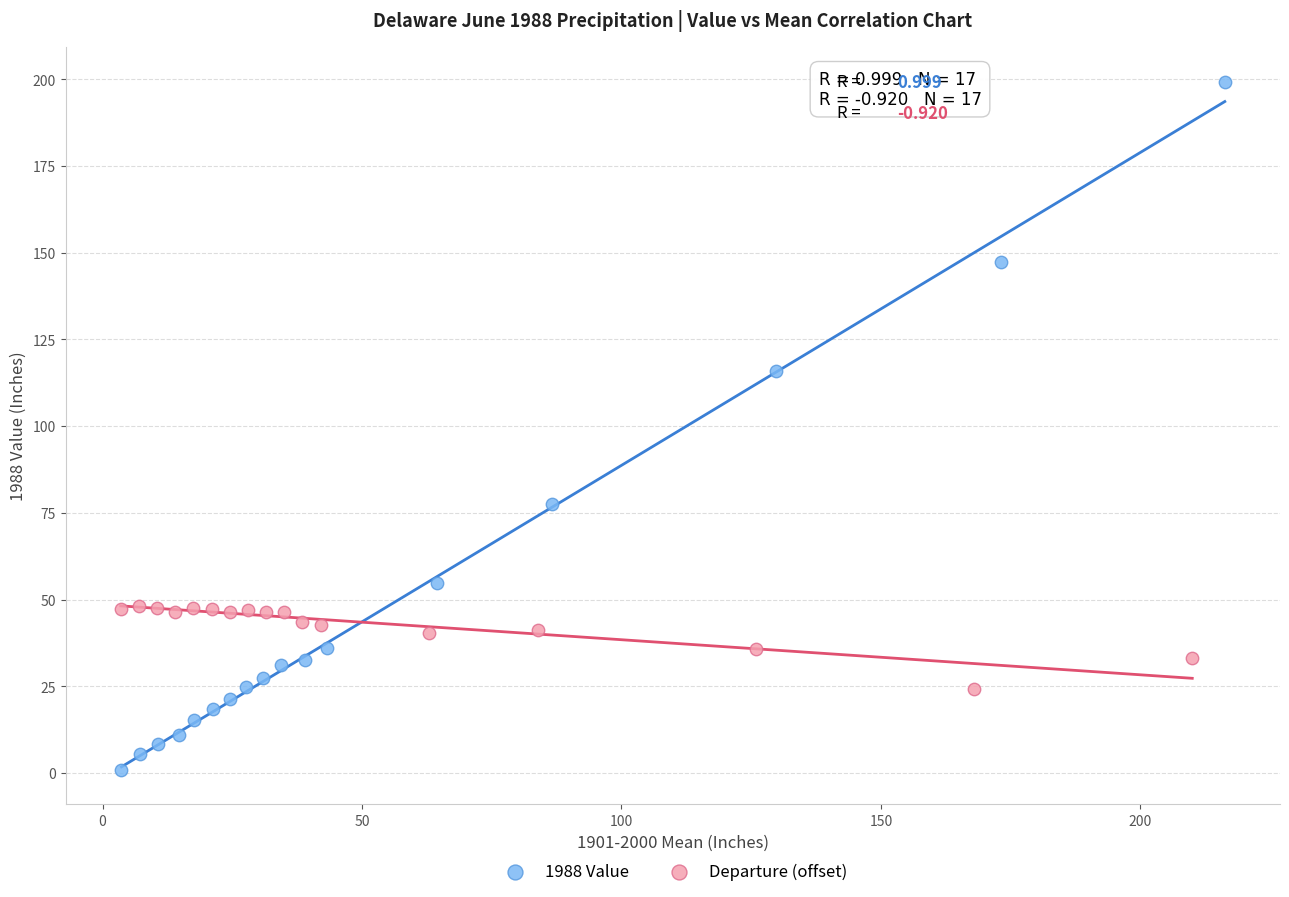

Which series has the largest Y range (max minus min)?

1988 Value